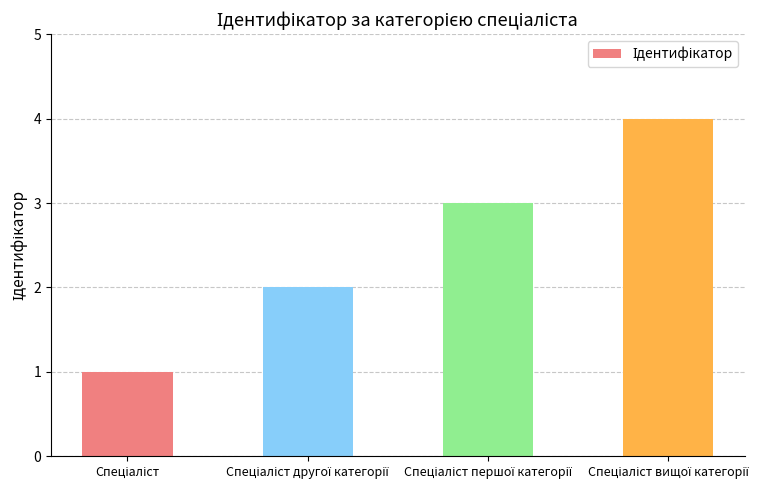

What is the difference between the maximum and minimum values?

3